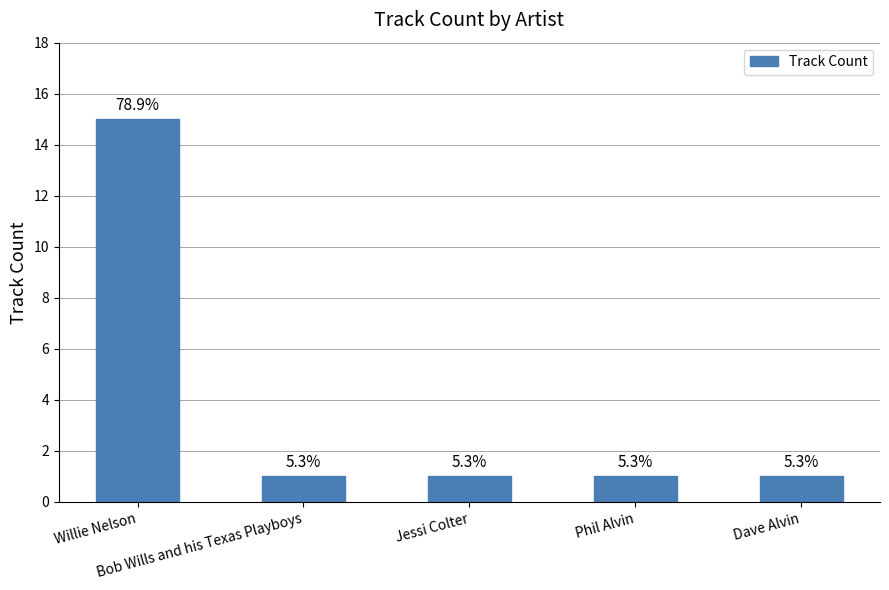

Is it true that the value at Willie Nelson is 15?

True